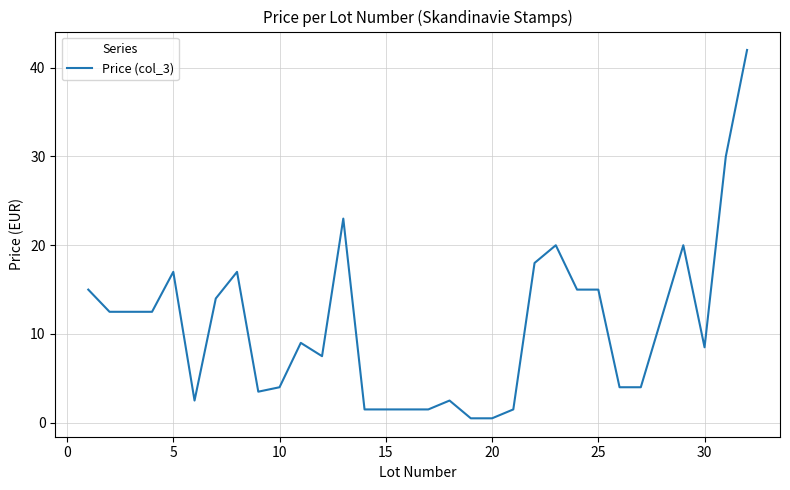

What is the smallest value displayed?

0.5